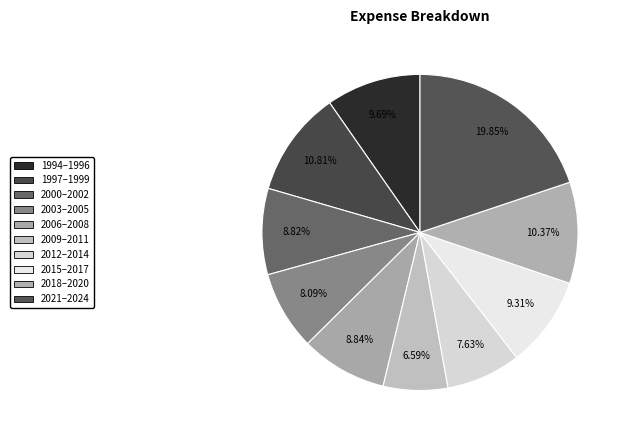

Which slice is the smallest?

2009–2011